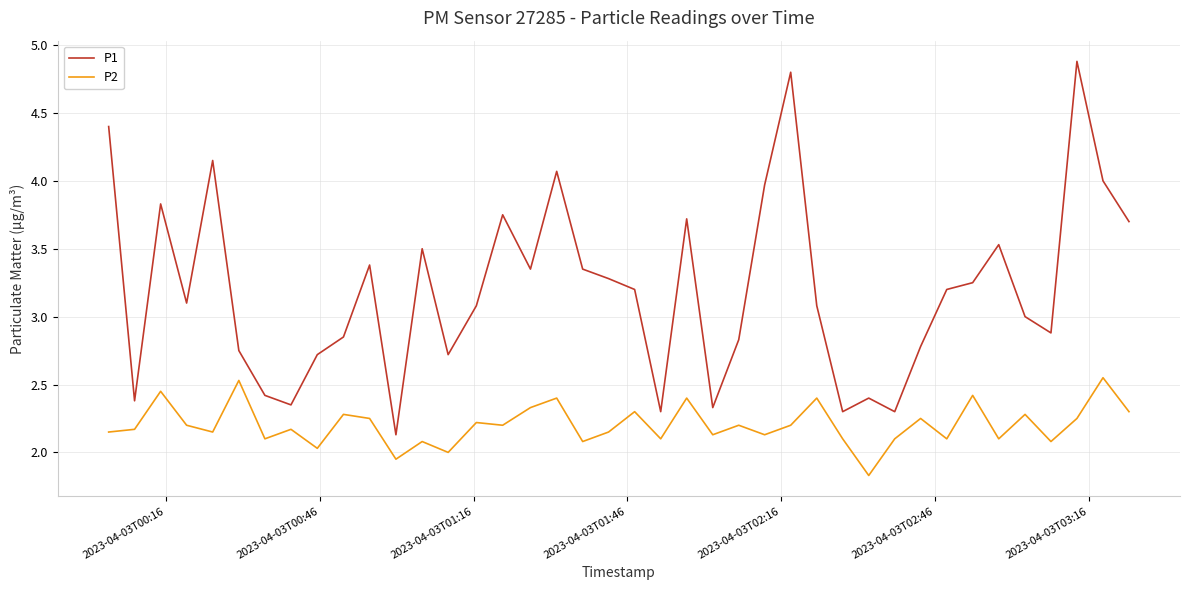

Which series has the widest spread of values?

P1